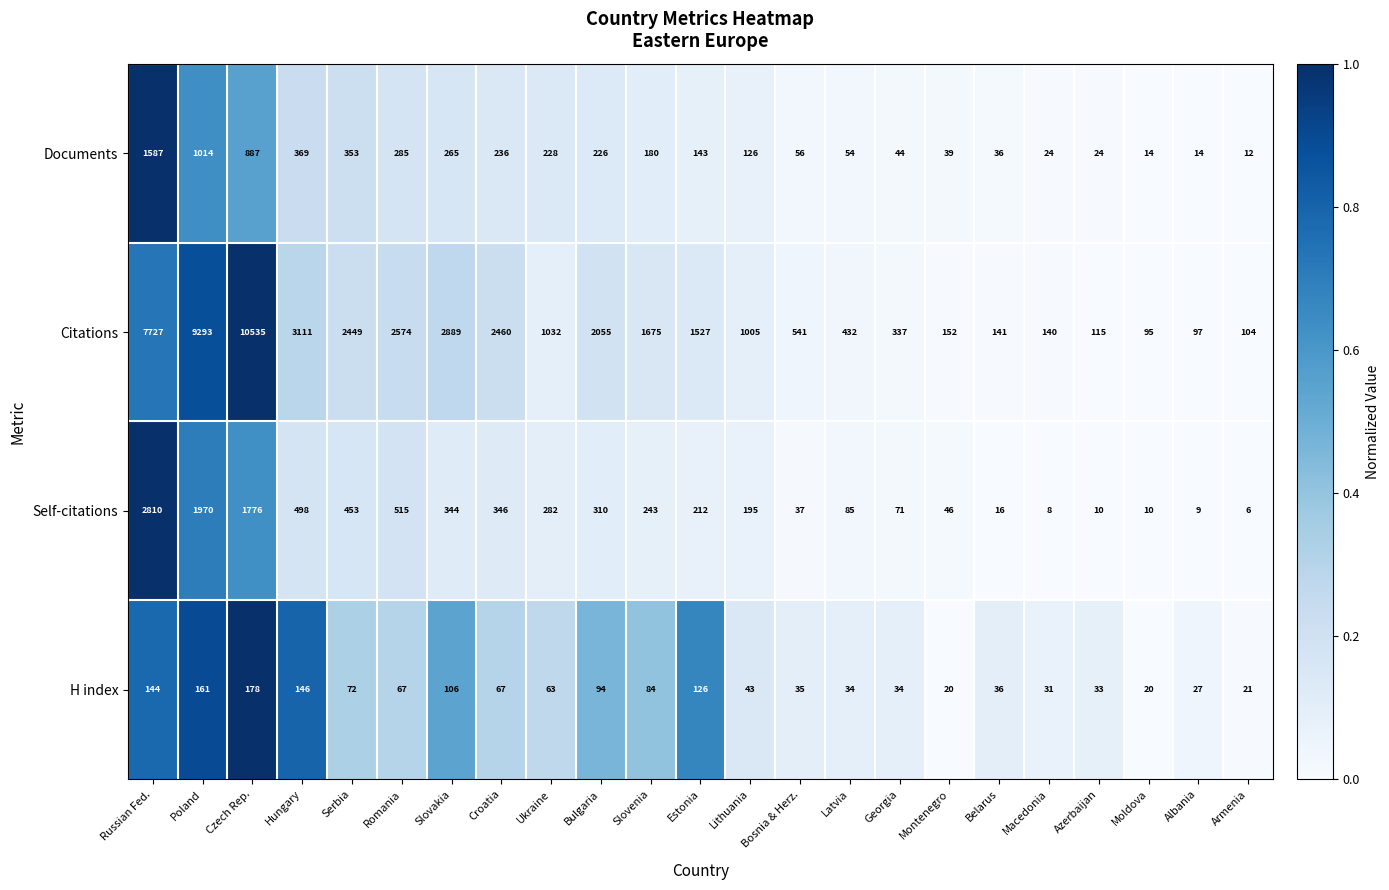

Where is Citations nearest to the value 5315?

Hungary